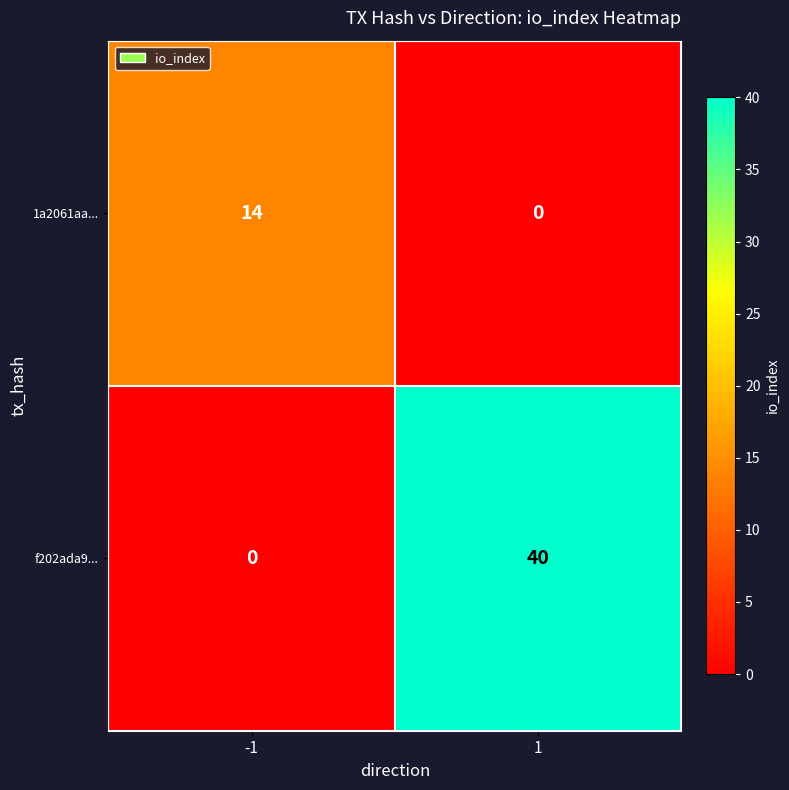

The 1a2061aa... series shows 0 at 1. True or false?

True